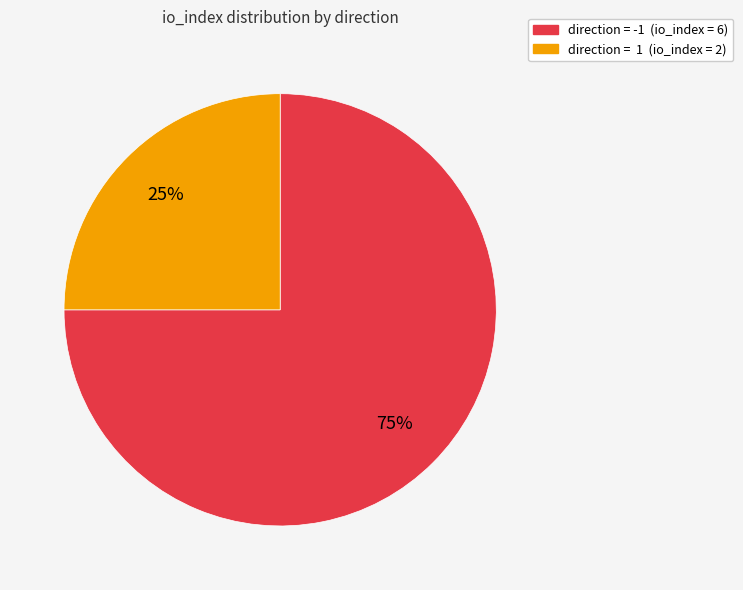

Is there a majority slice in this chart?

Yes